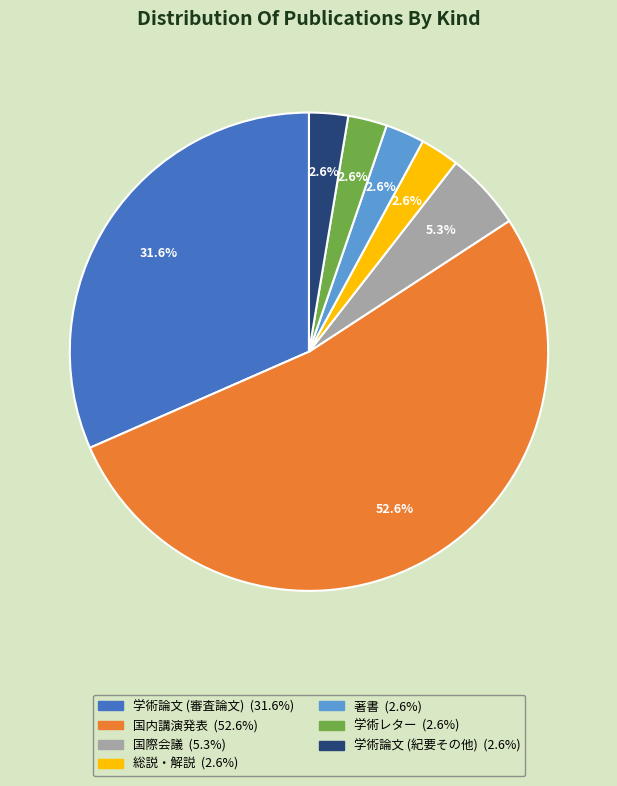

How many segments does this pie chart have?

7